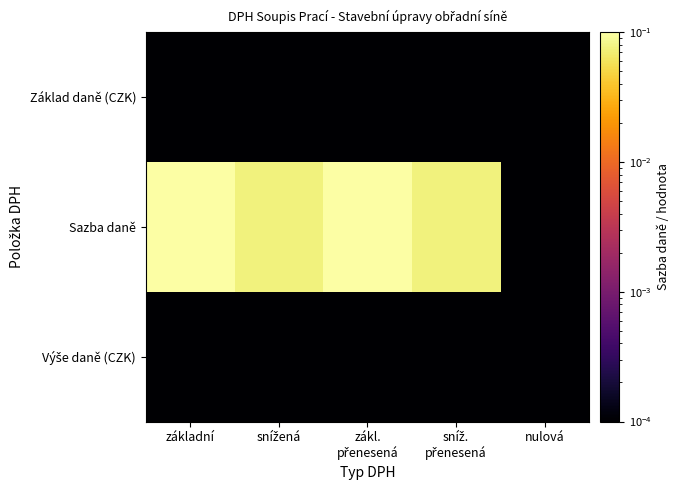

Which has a higher value, sníž.
přenesená or nulová?

sníž.
přenesená